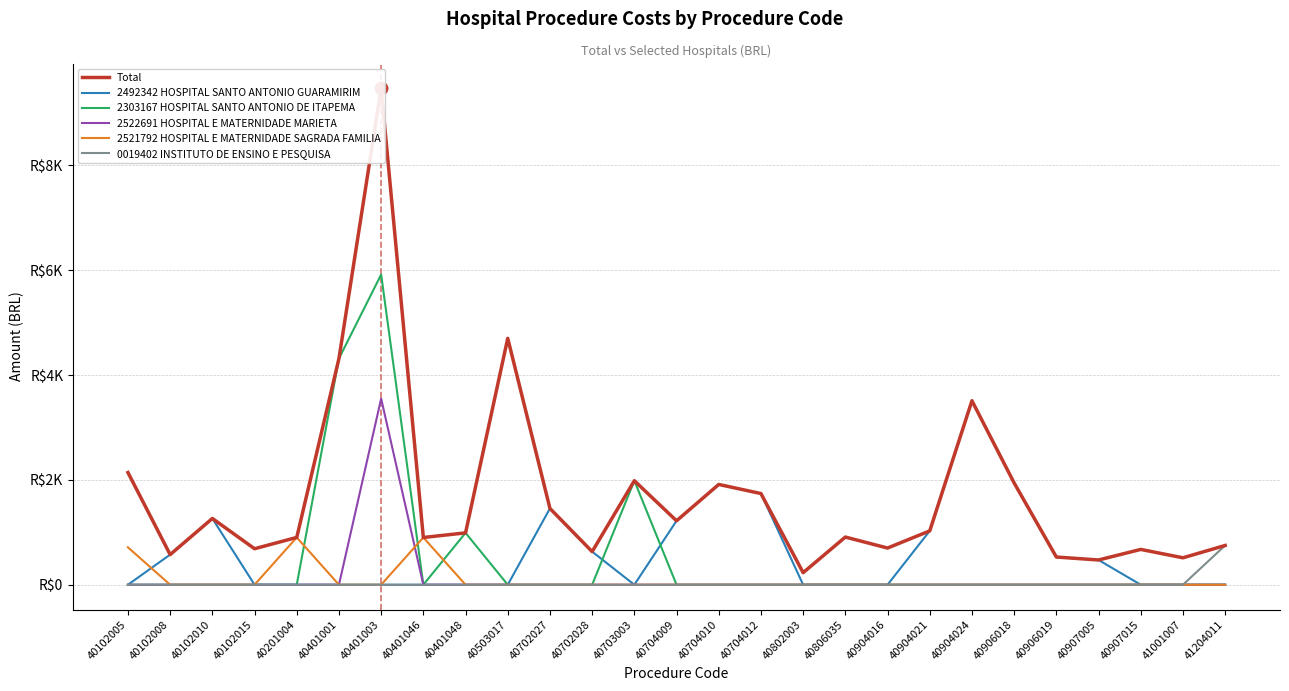

At which label is 2492342 HOSPITAL SANTO ANTONIO GUARAMIRIM closest to 1755?

40704012